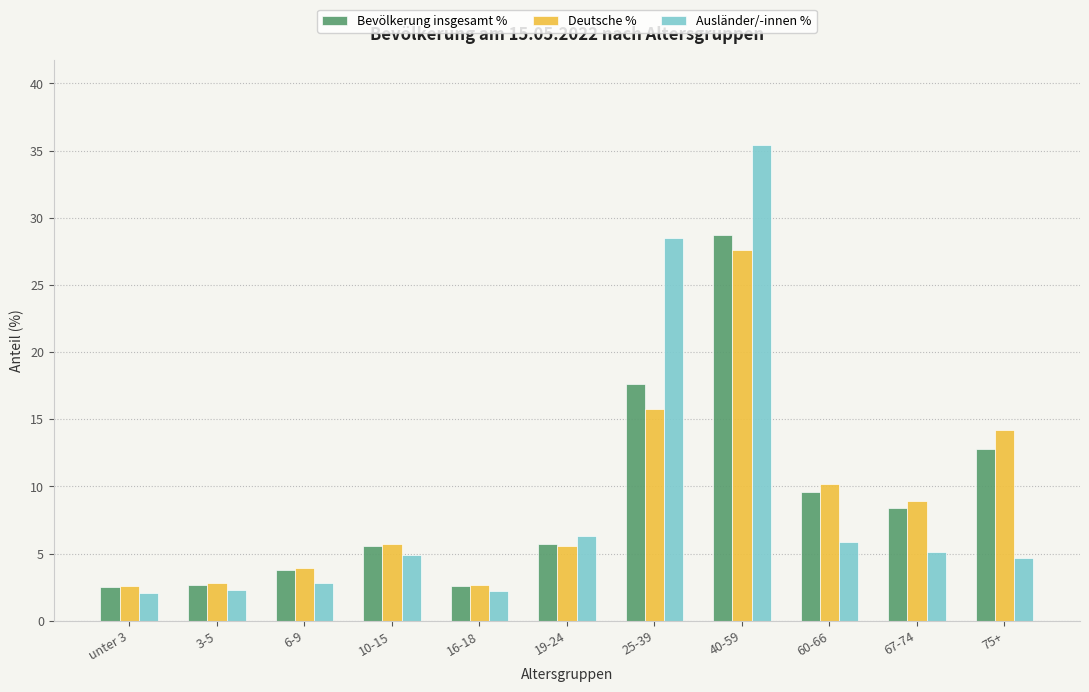

How many bars are there in each group?

3